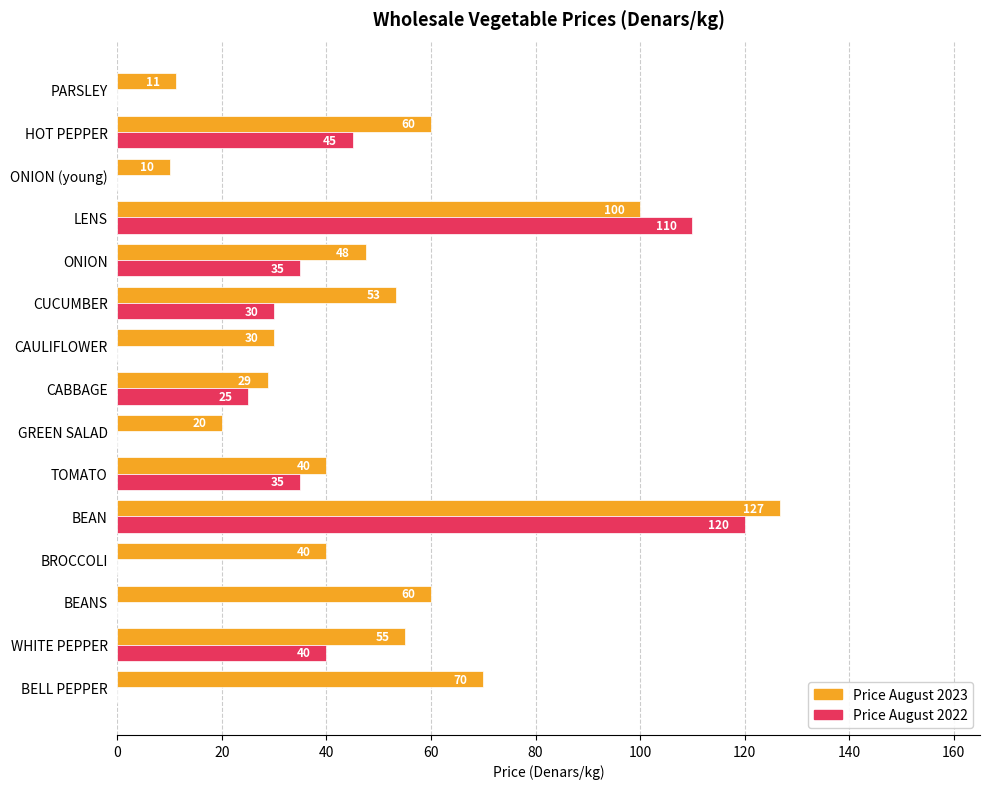

At which category is the sum across all series the highest?

BEAN